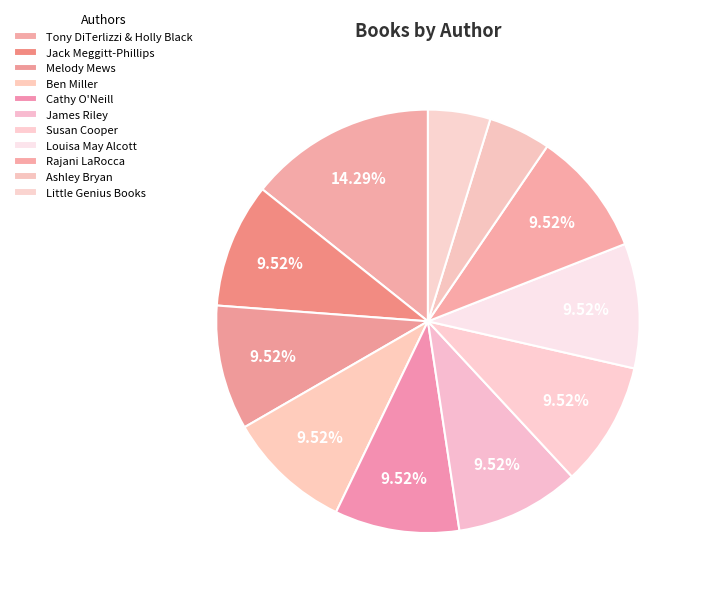

What is the smallest slice in the pie chart?

Ashley Bryan